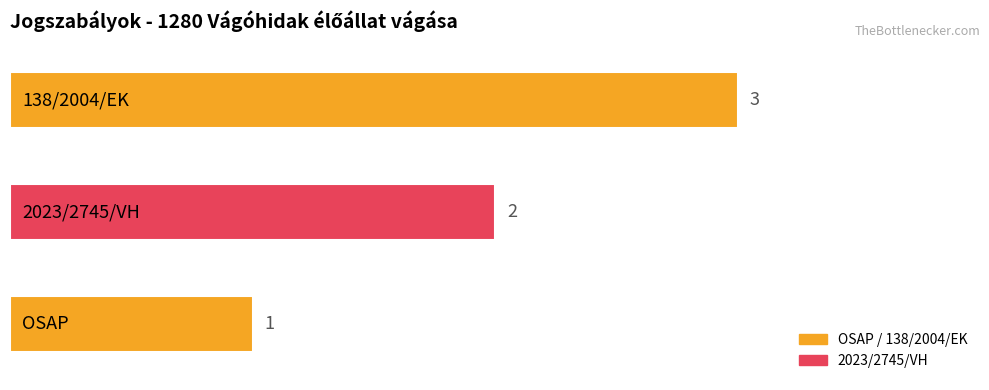

What is the smallest value displayed?

1